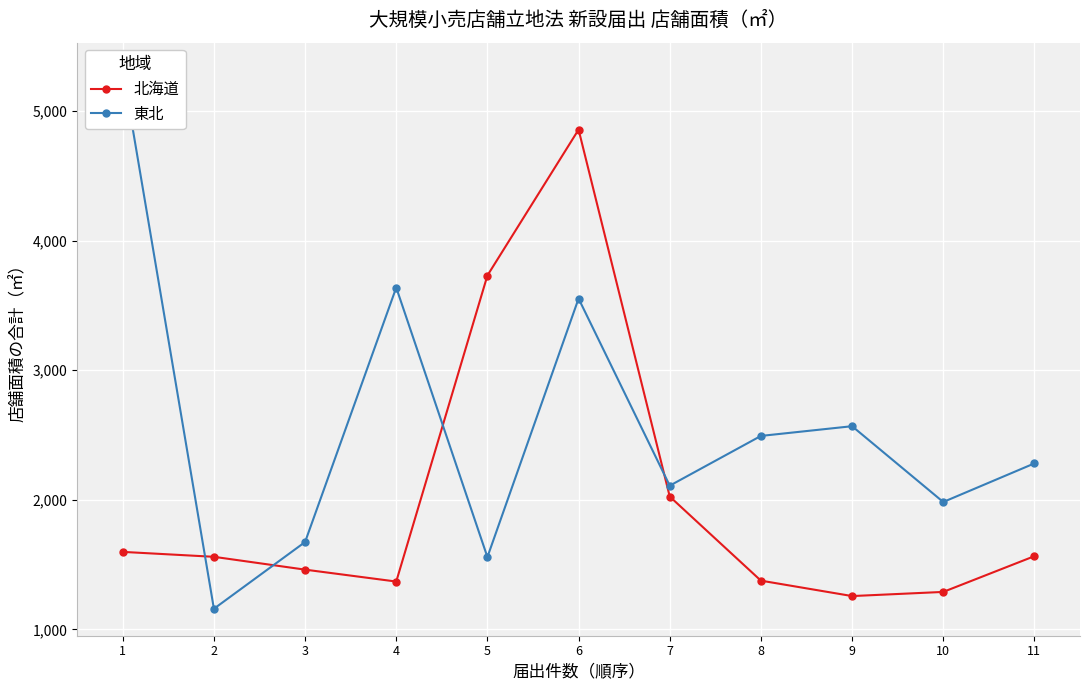

True or false: 北海道 has more than 2 points higher than both neighbors.

False